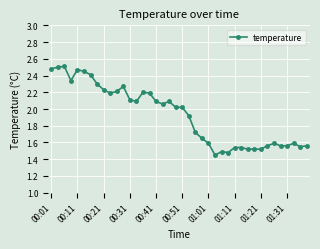

True or false: the data has more than 2 interior local peaks.

True